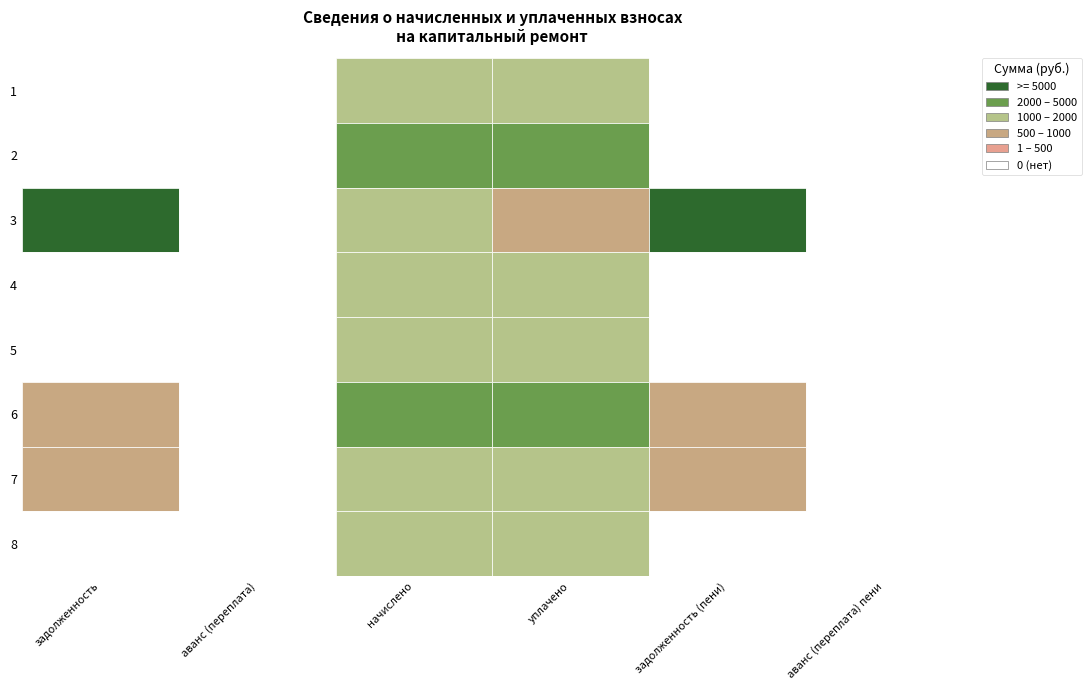

Is the value of 2 at 4 greater than the value of 5 at 1?

Yes